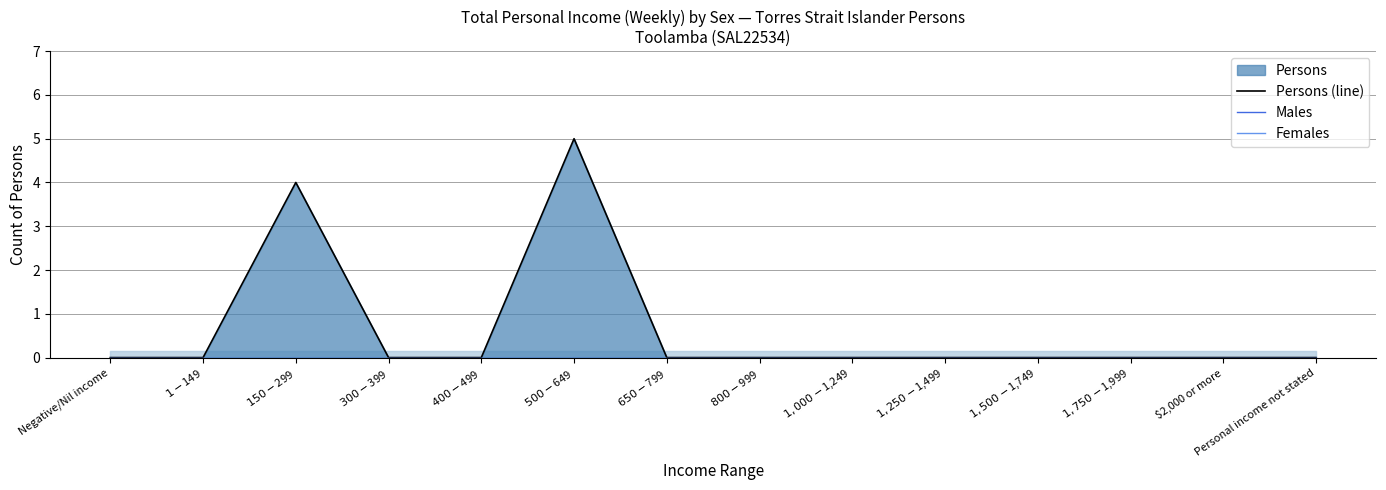

Reading left to right, transcribe all the data shown in this chart.

Persons (line): 0	0	4	0	0	5	0	0	0	0	0	0	0	0
Males: 0	0	0	0	0	0	0	0	0	0	0	0	0	0
Females: 0	0	0	0	0	0	0	0	0	0	0	0	0	0